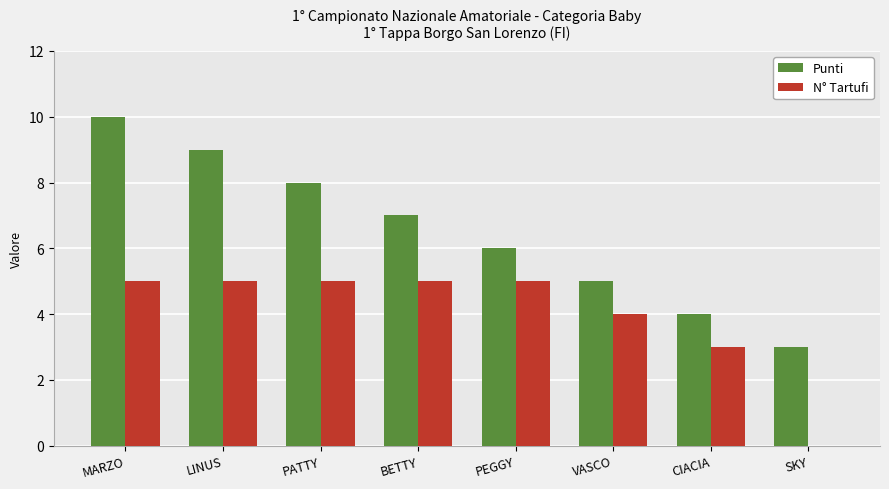

How many values in N° Tartufi are above zero?

7